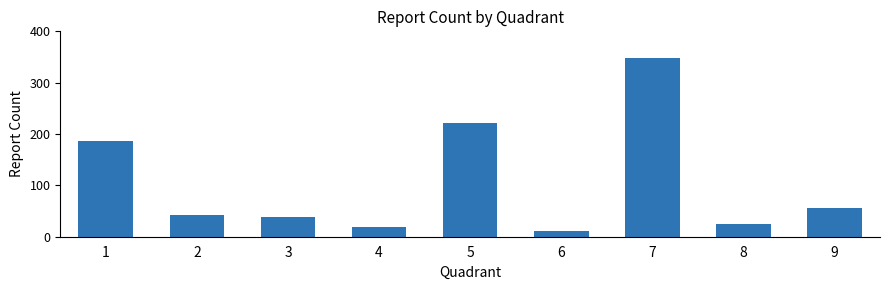

Reading right to left, transcribe all the data shown in this chart.

9=55	8=25	7=348	6=12	5=221	4=19	3=38	2=42	1=187